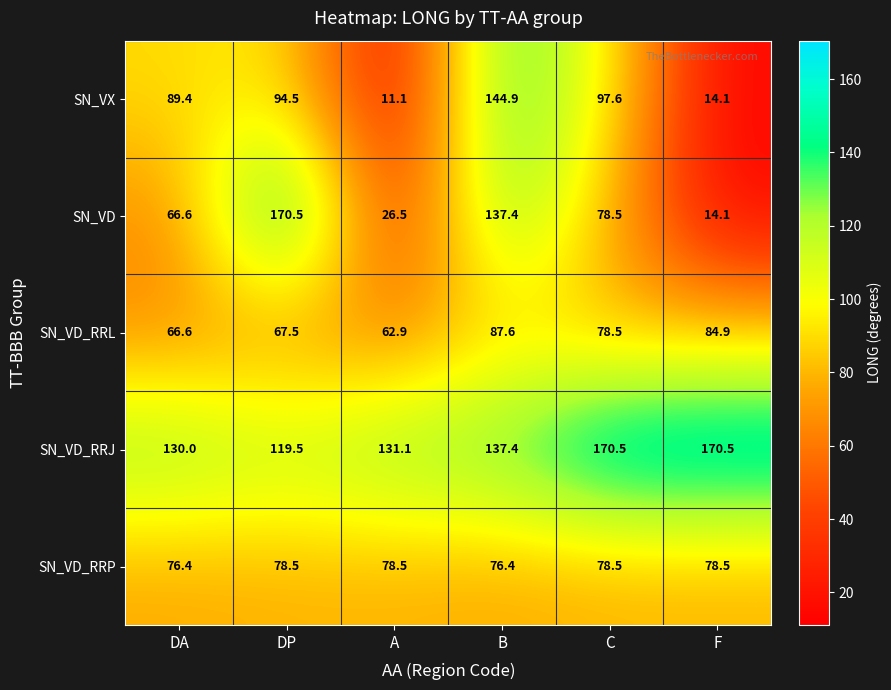

At how many categories does at least one series exceed 122?

6